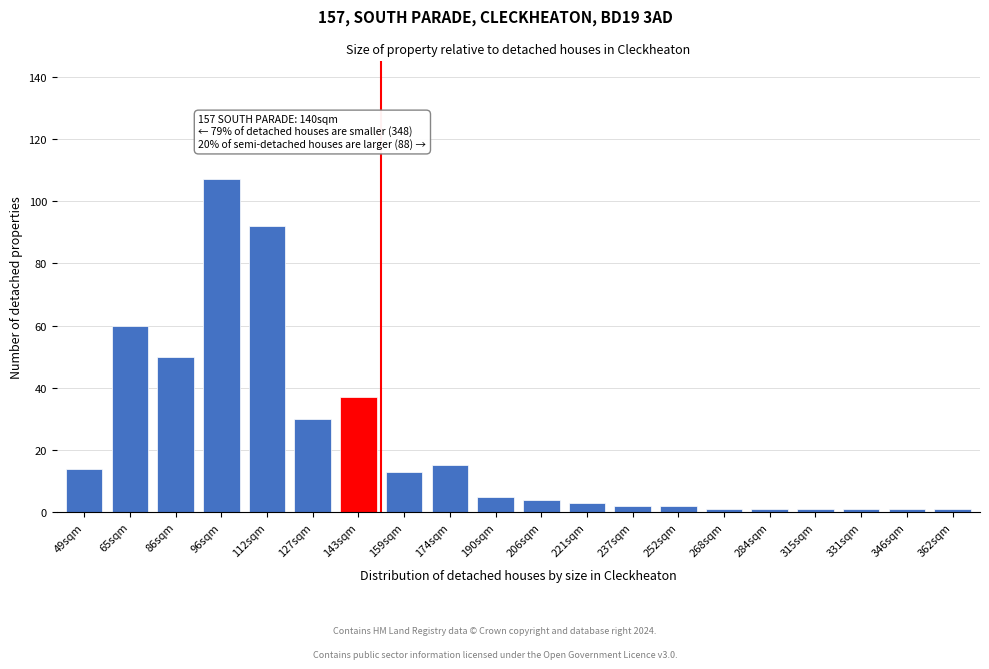

Reading left to right, extract all data points from this chart.

14	60	50	107	92	30	37	13	15	5	4	3	2	2	1	1	1	1	1	1